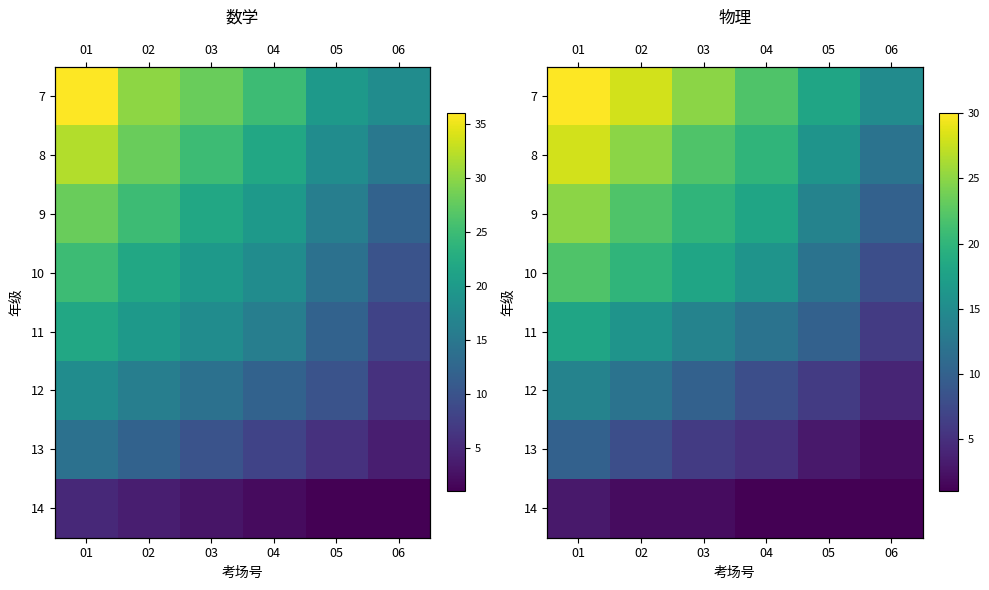

Count the number of categories in the chart.

6